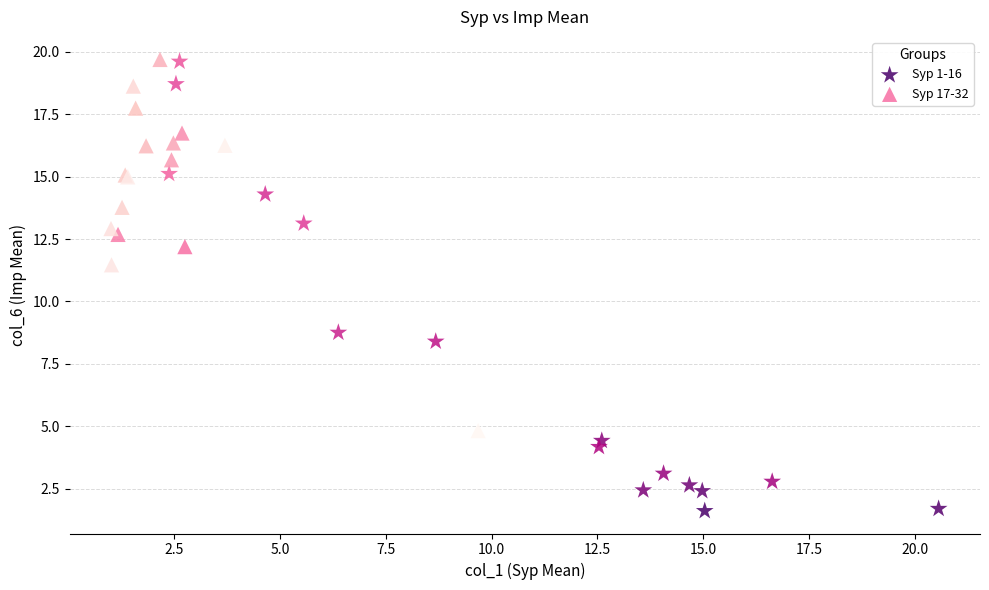

Which series has the largest Y range (max minus min)?

Syp 1-16